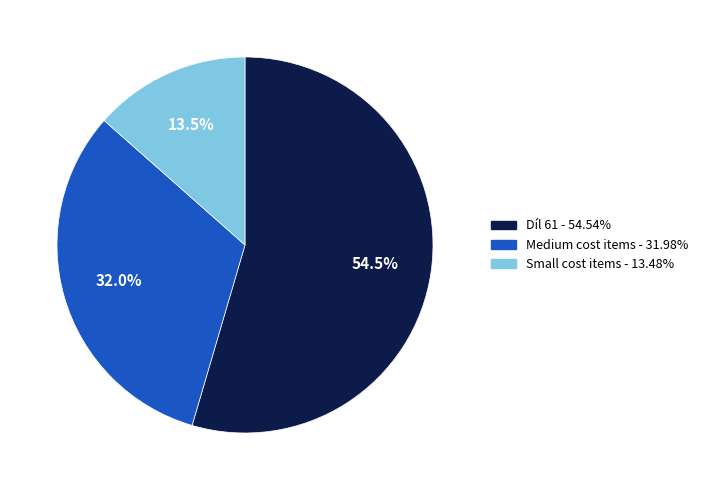

To the nearest percent, what is the difference between the largest and smallest slice percentages?

41%